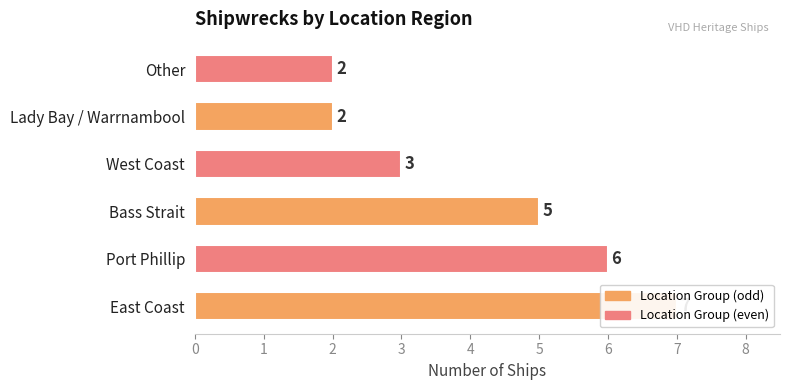

Is it true that the value at Bass Strait is 5?

True